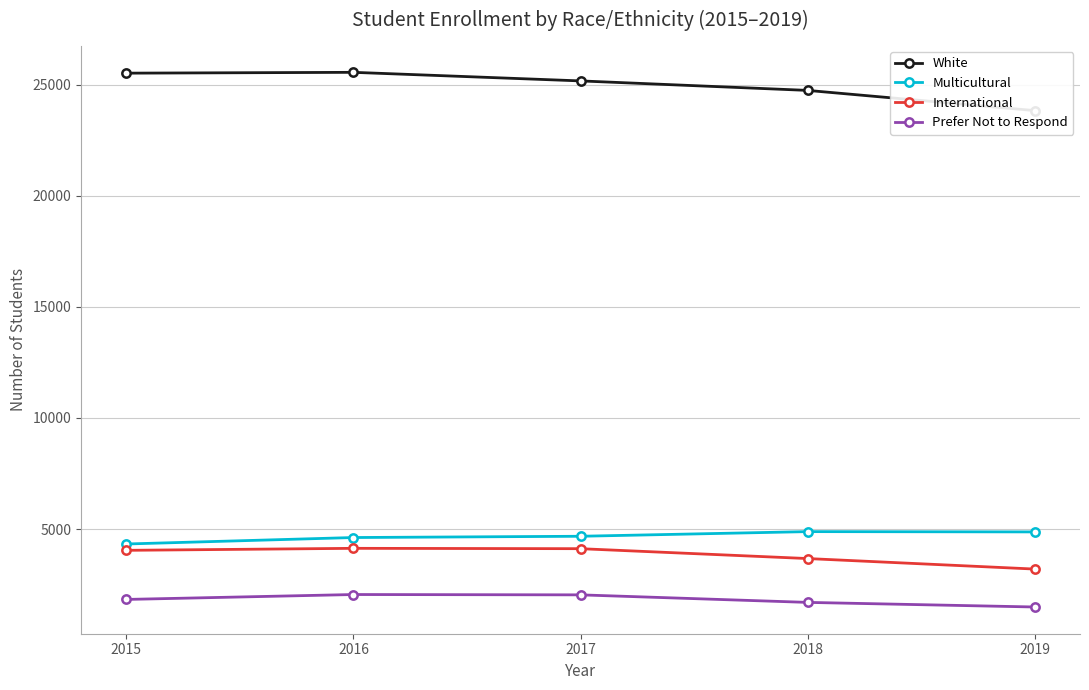

Reading left to right, what are all the values shown in this chart?

White: 25516	25553	25167	24740	23832
Multicultural: 4326	4617	4674	4883	4870
International: 4041	4131	4115	3671	3198
Prefer Not to Respond: 1831	2052	2037	1698	1491